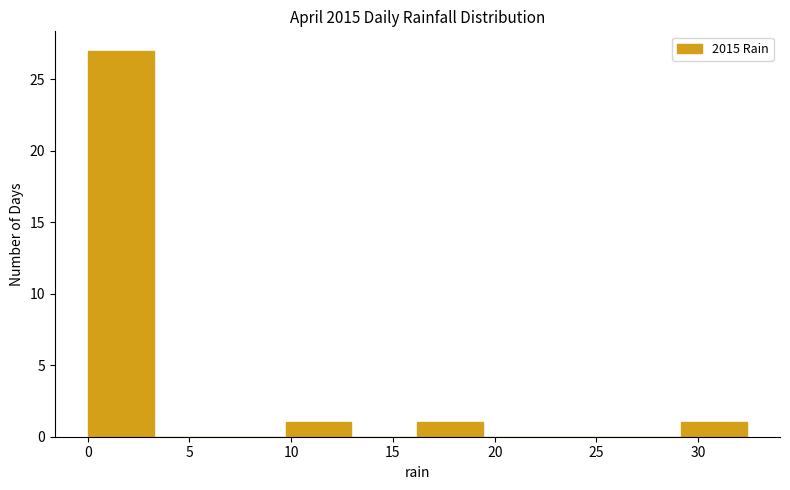

Which range on the x-axis has the tallest bar?

0.0 to 3.0